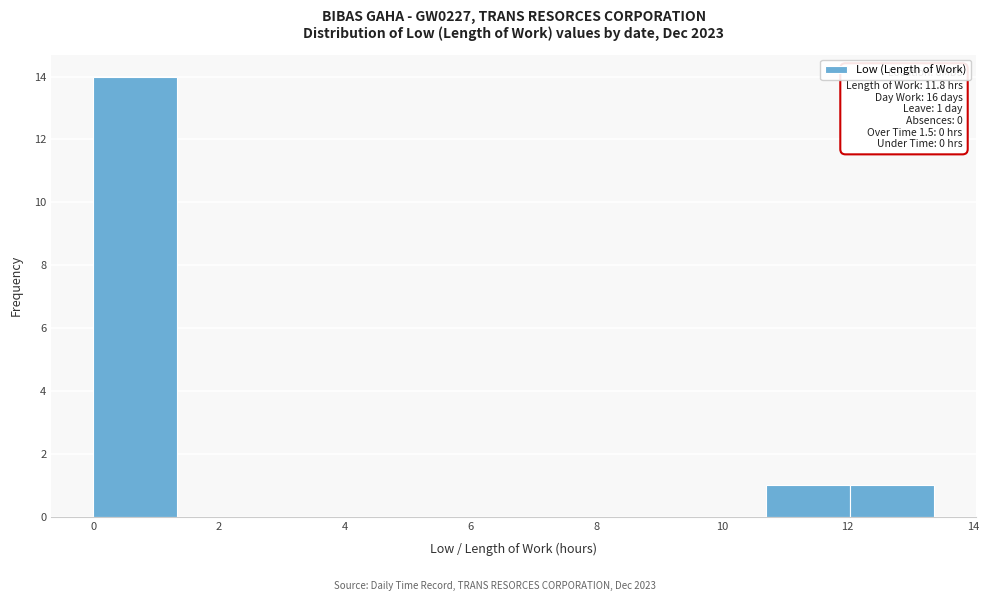

Over which range of the x-axis is the bar tallest?

0.0 to 1.4